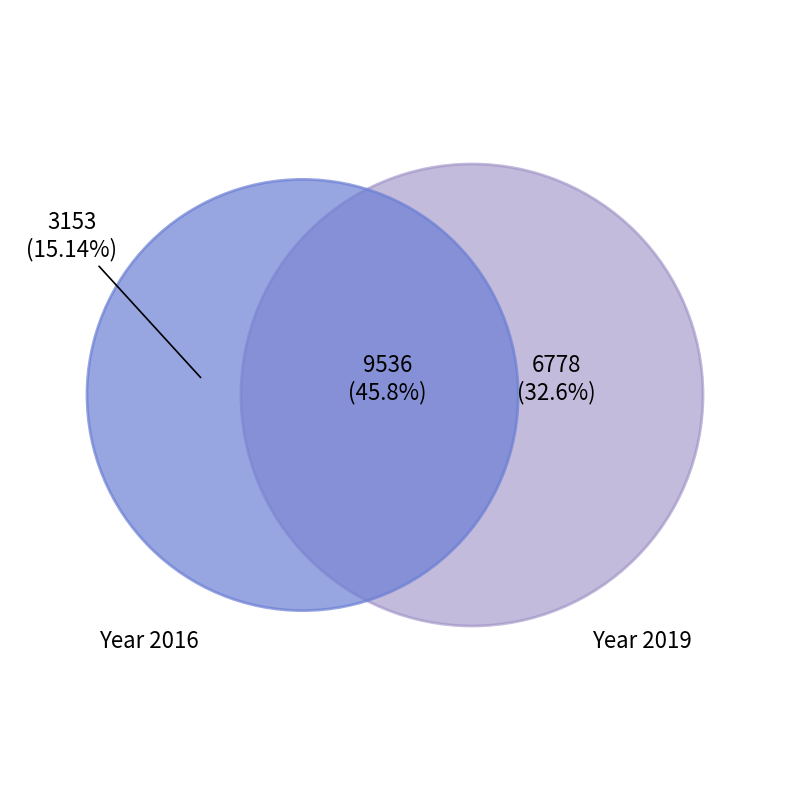

Which series has the widest spread of values?

2019